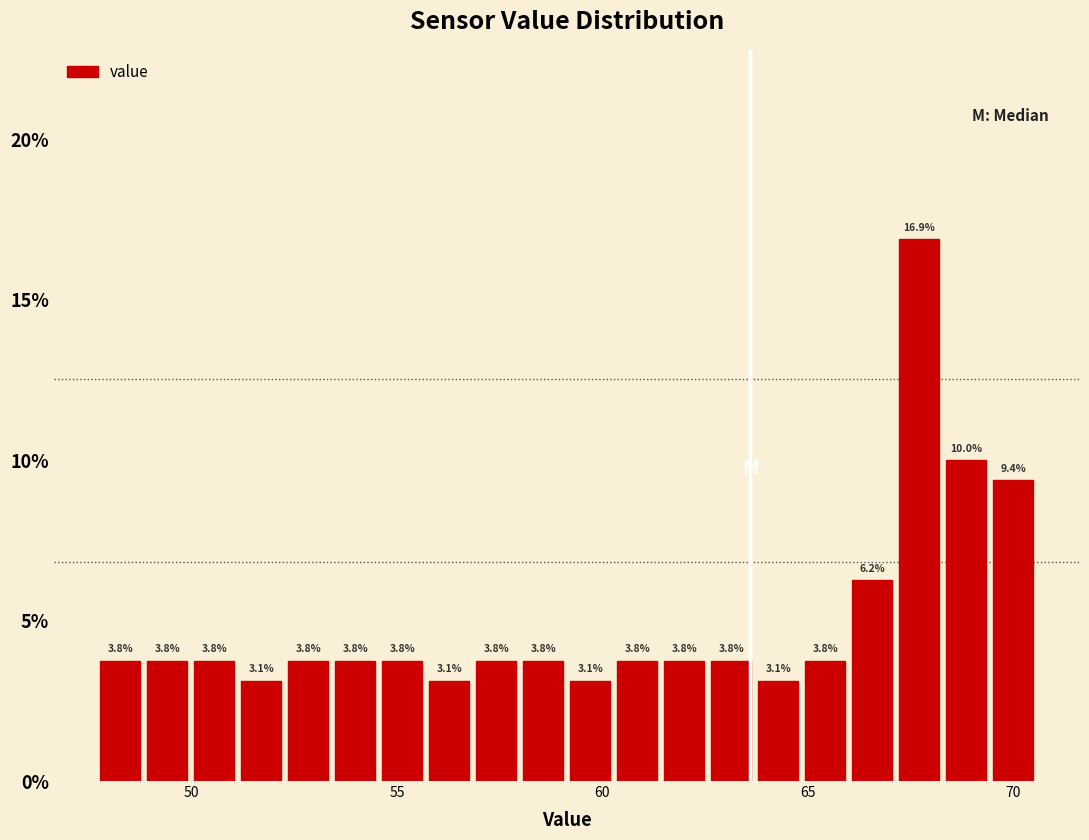

Around what value on the x-axis is the tallest bar? Give the approximate position of its centre, as read against the axis.

67.5